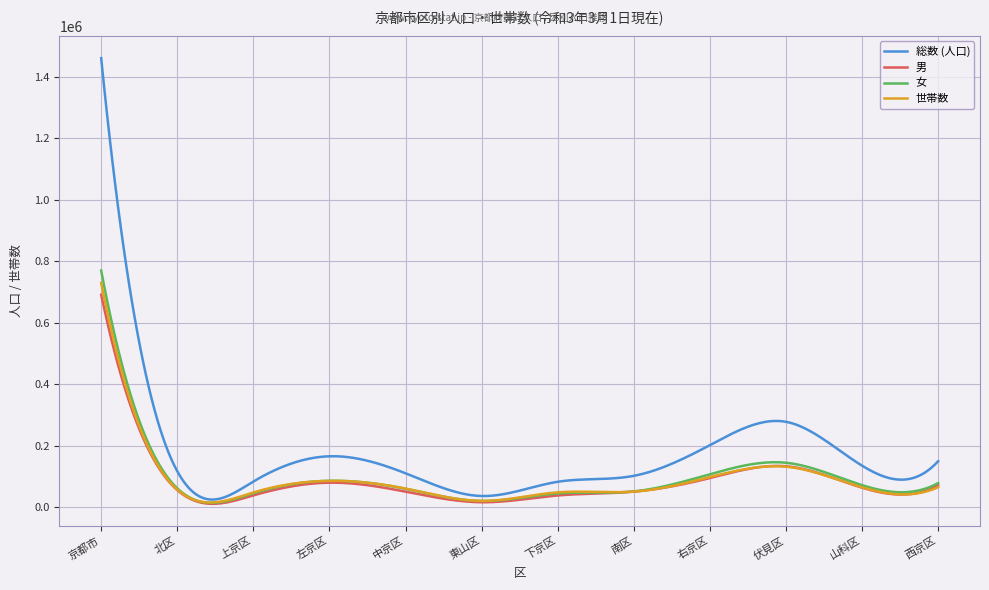

Which series has the largest total across all categories?

総数 (人口)